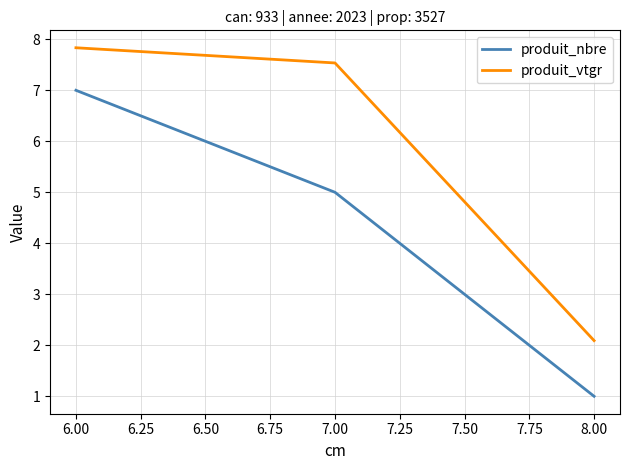

What position from the left is 8.00?

3